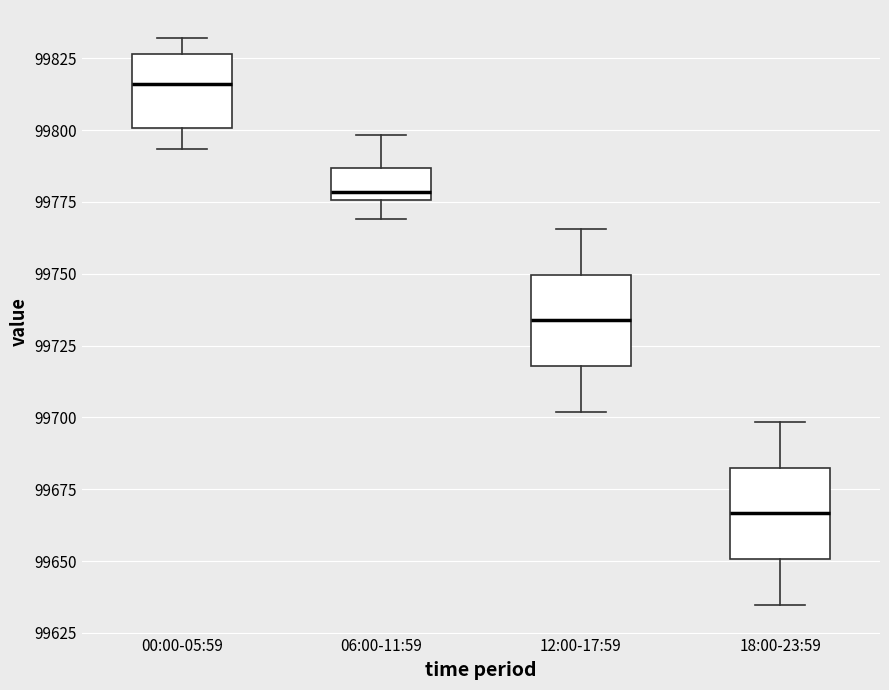

Which box's median line is the lowest?

18:00-23:59